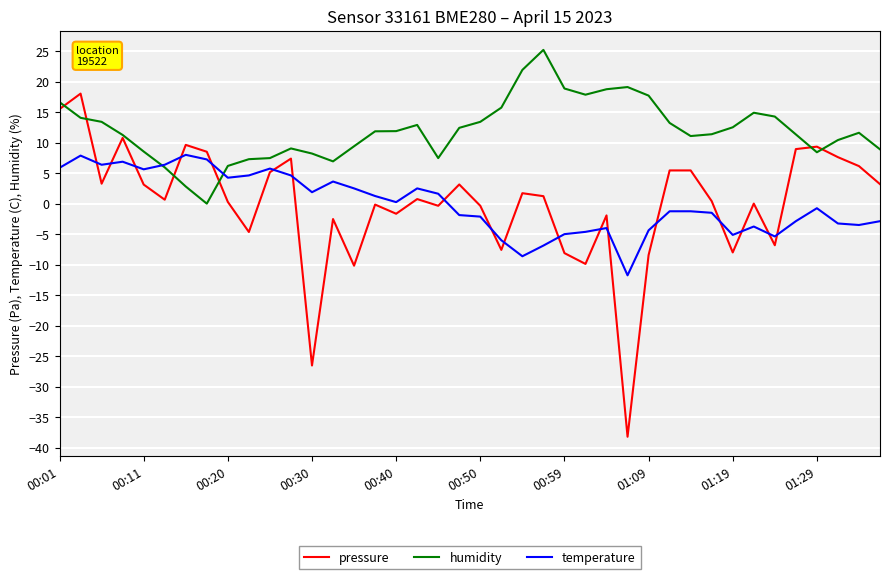

Is this an area chart (filled region under the line)?

No